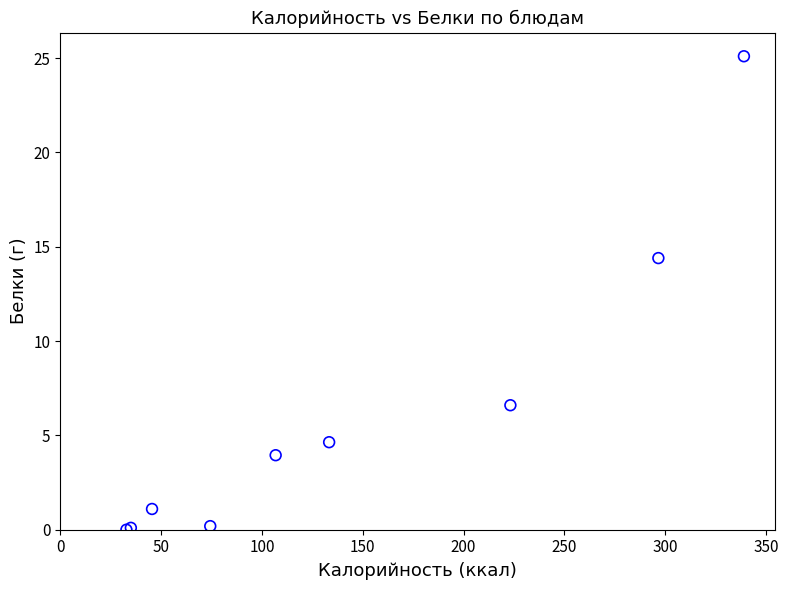

What Y value in the scatter plot is closest to 12?

14.4